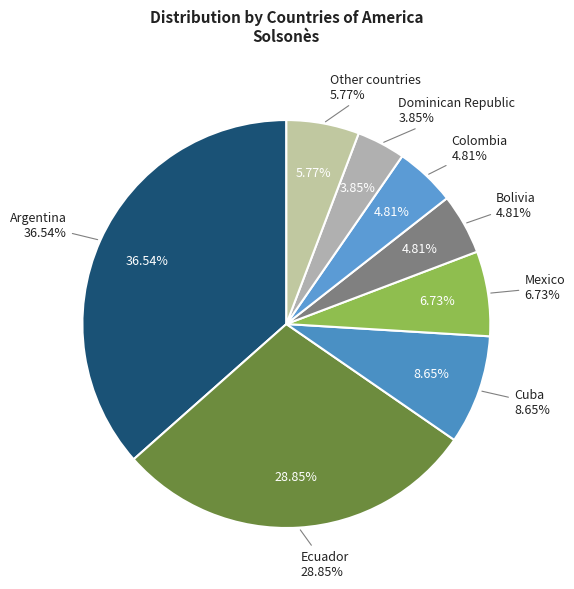

Is there a majority slice in this chart?

No